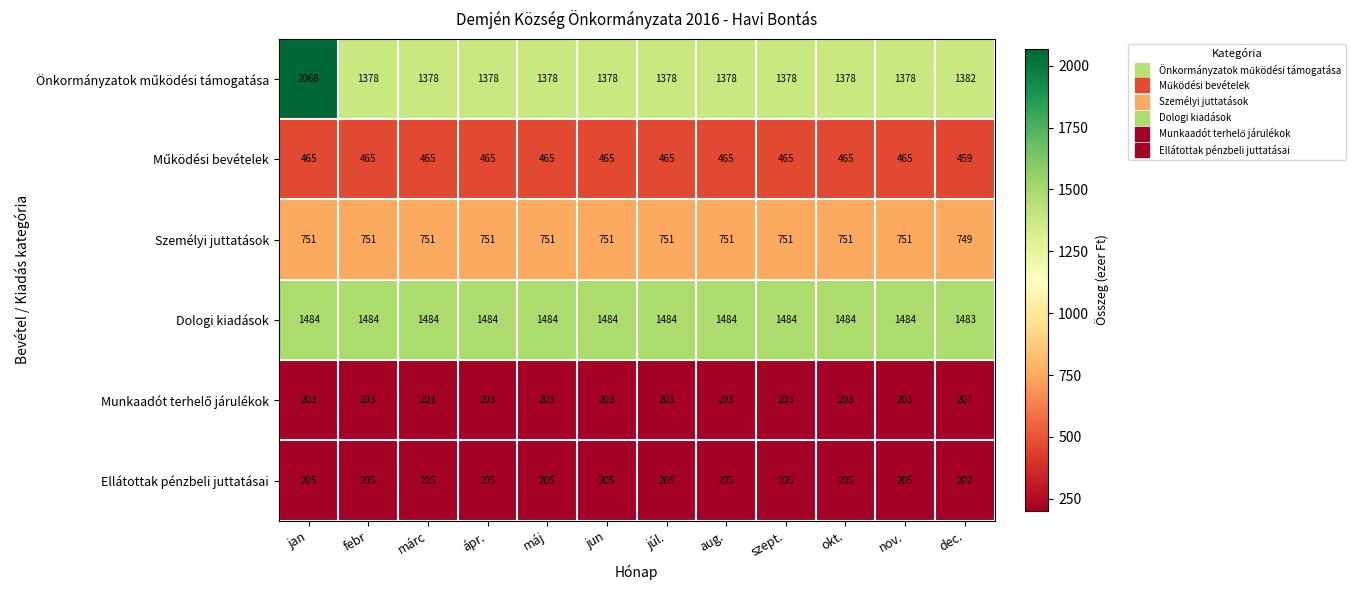

At how many categories does at least one series exceed 1063?

12